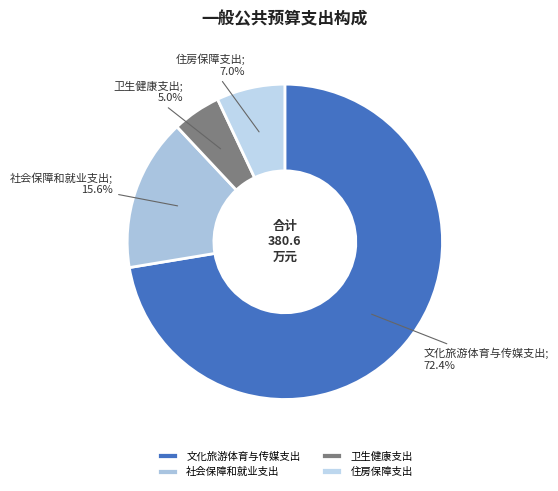

What is the total percentage of 住房保障支出 and 卫生健康支出?

12.0%